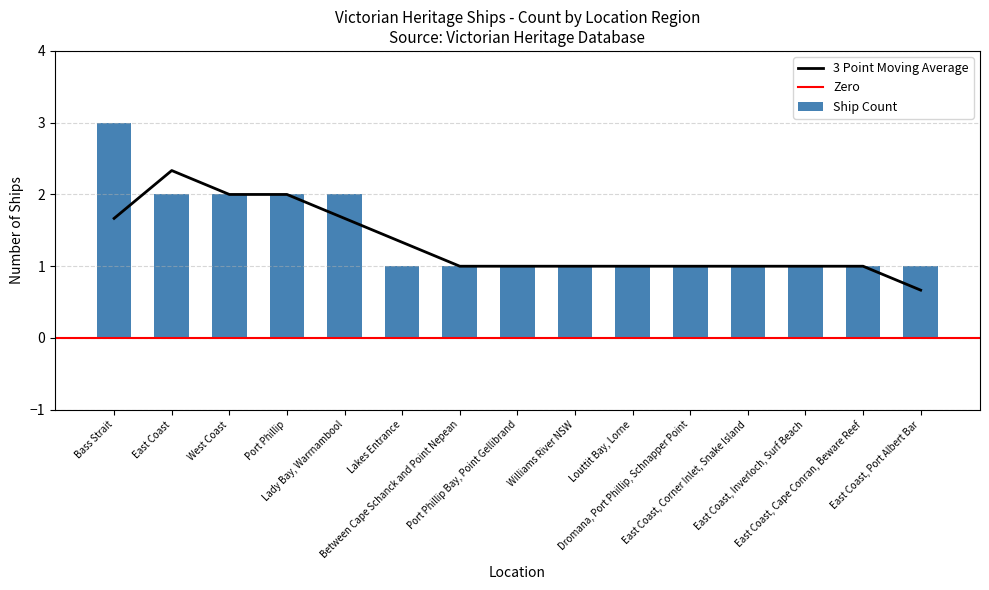

What is the greatest value displayed?

3